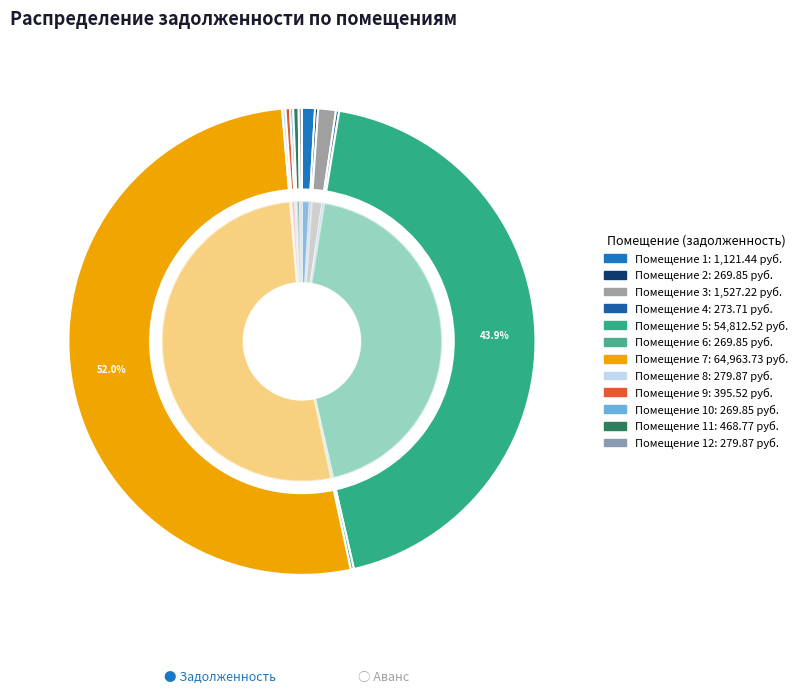

How many slices are in this pie chart?

12